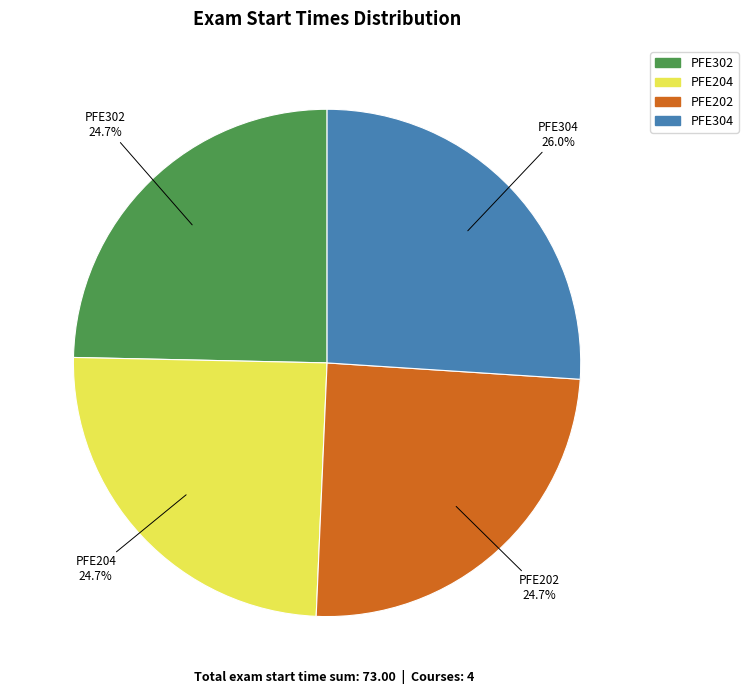

The PFE202 slice represents 37% of the pie. True or false?

False